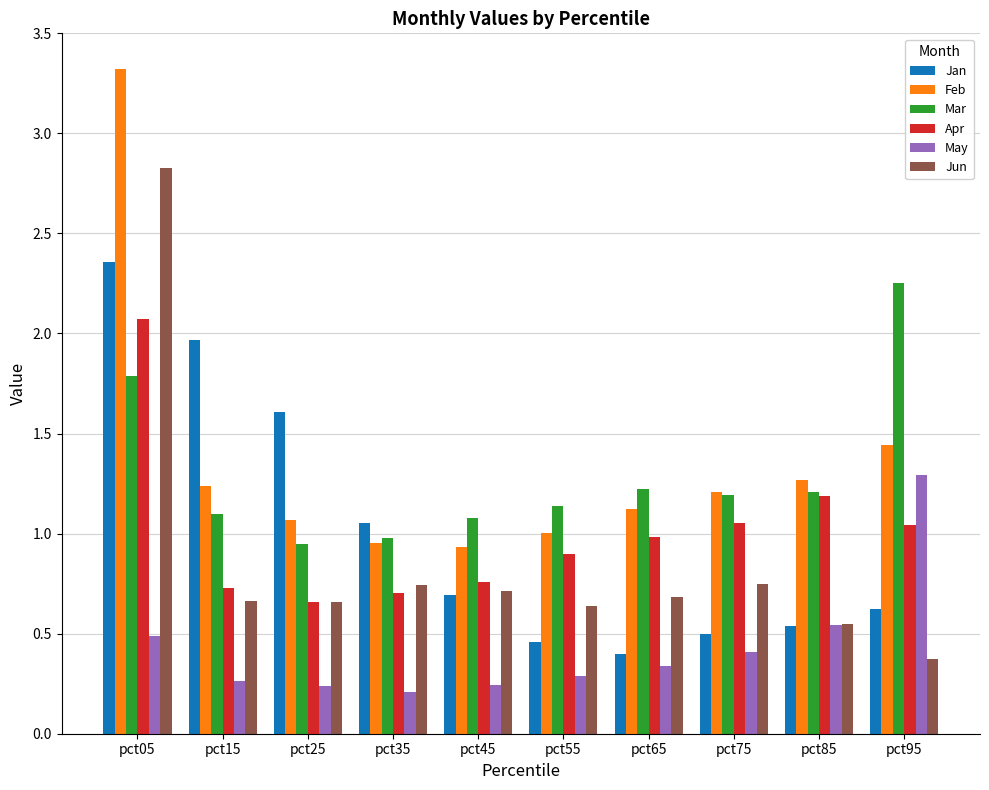

The May series shows 0.3 at pct85. True or false?

False